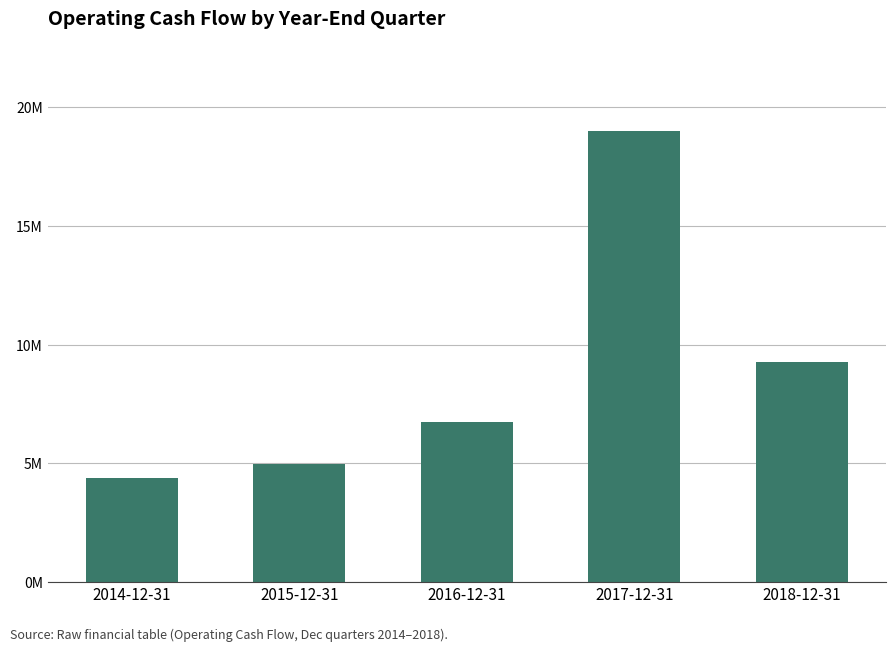

Rank the categories by value from lowest to highest.

2014-12-31, 2015-12-31, 2016-12-31, 2018-12-31, 2017-12-31